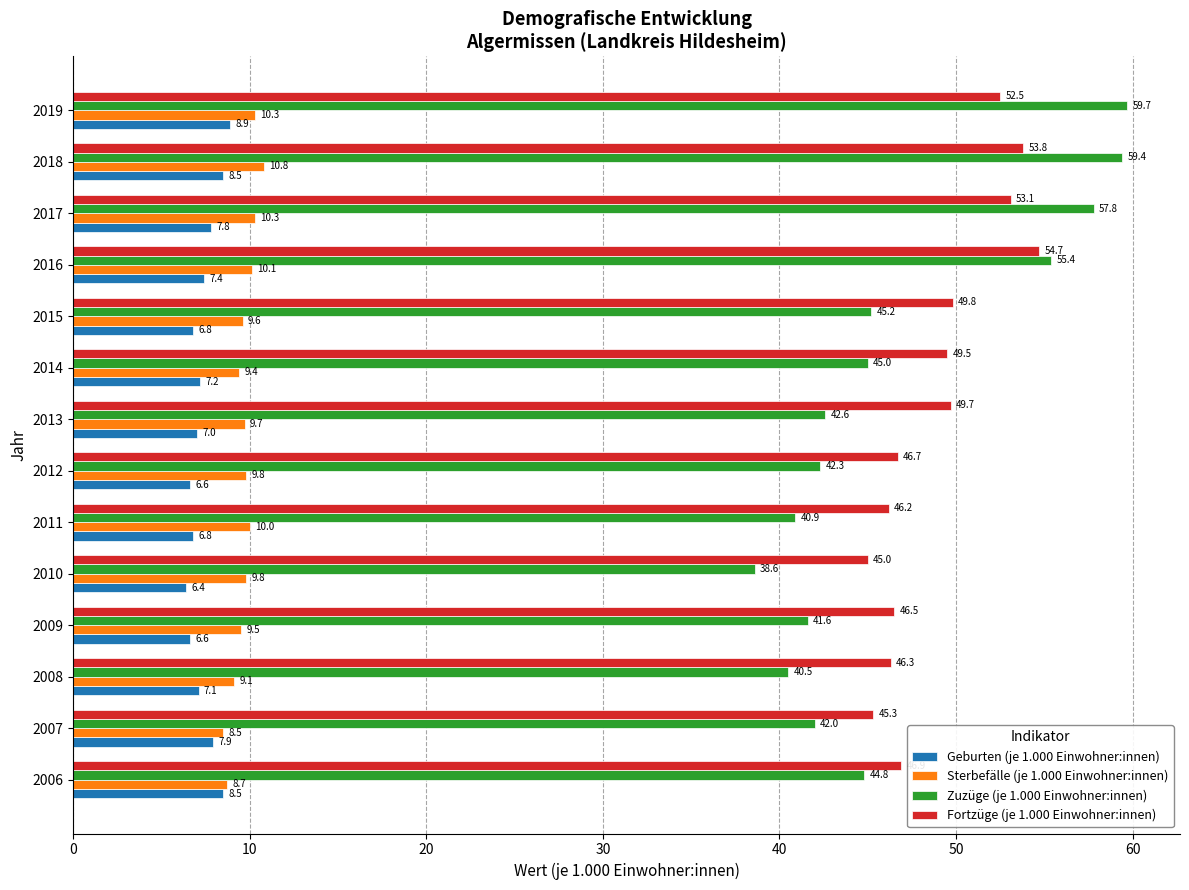

List the labels in order of Fortzüge (je 1.000 Einwohner:innen) value, smallest first.

2010, 2007, 2011, 2008, 2009, 2012, 2006, 2014, 2013, 2015, 2019, 2017, 2018, 2016